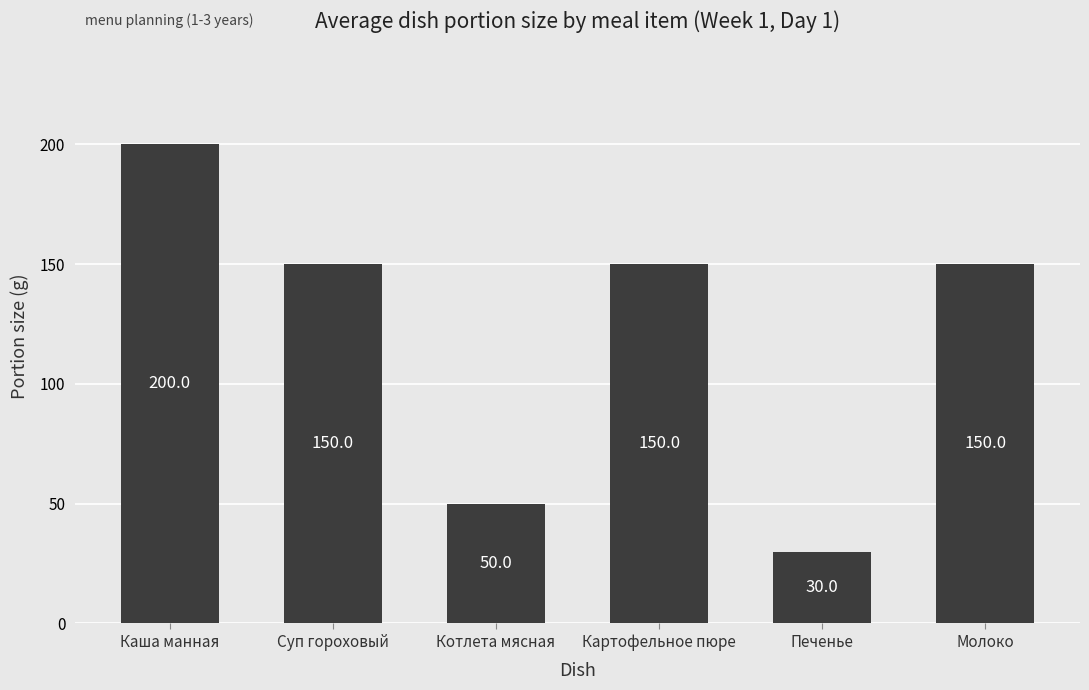

How many data points does each series have?

6